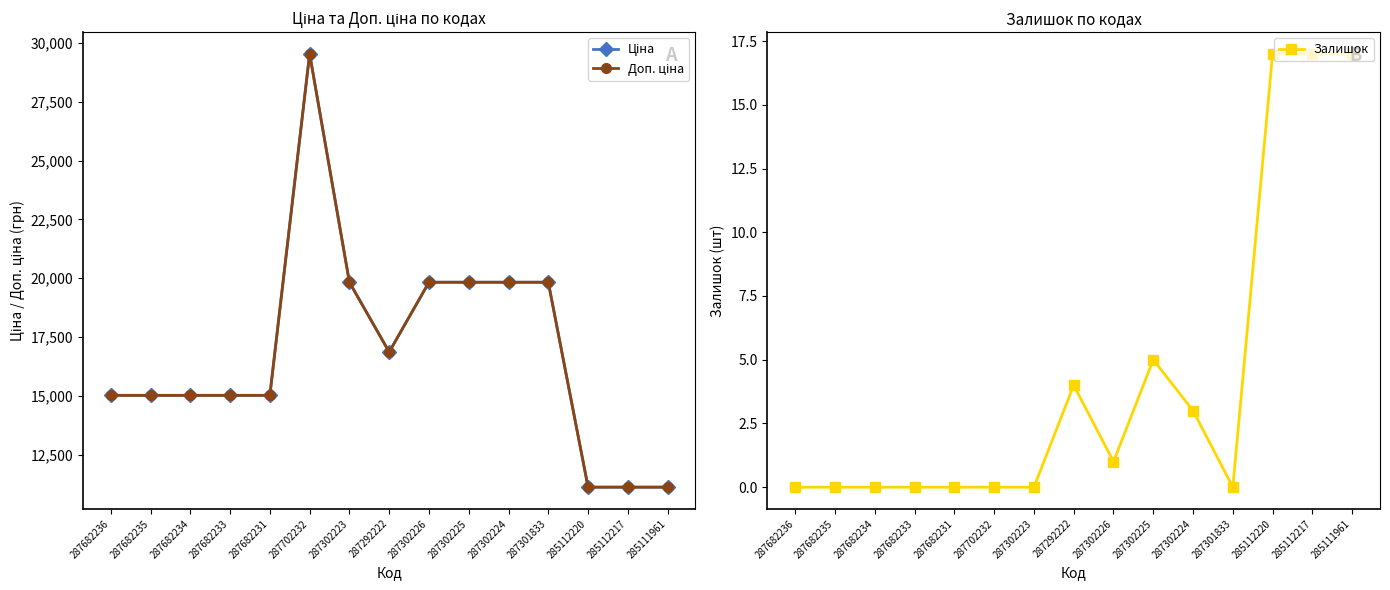

Reading left to right, what are all the values shown in this chart?

Ціна: 15019.2	15019.2	15019.2	15019.2	15019.2	29548.9	19831.1	16863.2	19831.1	19831.1	19831.1	19831.1	11113.6	11113.6	11113.6
Доп. ціна: 15019.2	15019.2	15019.2	15019.2	15019.2	29548.9	19831.1	16863.2	19831.1	19831.1	19831.1	19831.1	11113.6	11113.6	11113.6
Залишок: 0.0	0.0	0.0	0.0	0.0	0.0	0.0	4.0	1.0	5.0	3.0	0.0	17.0	17.0	17.0